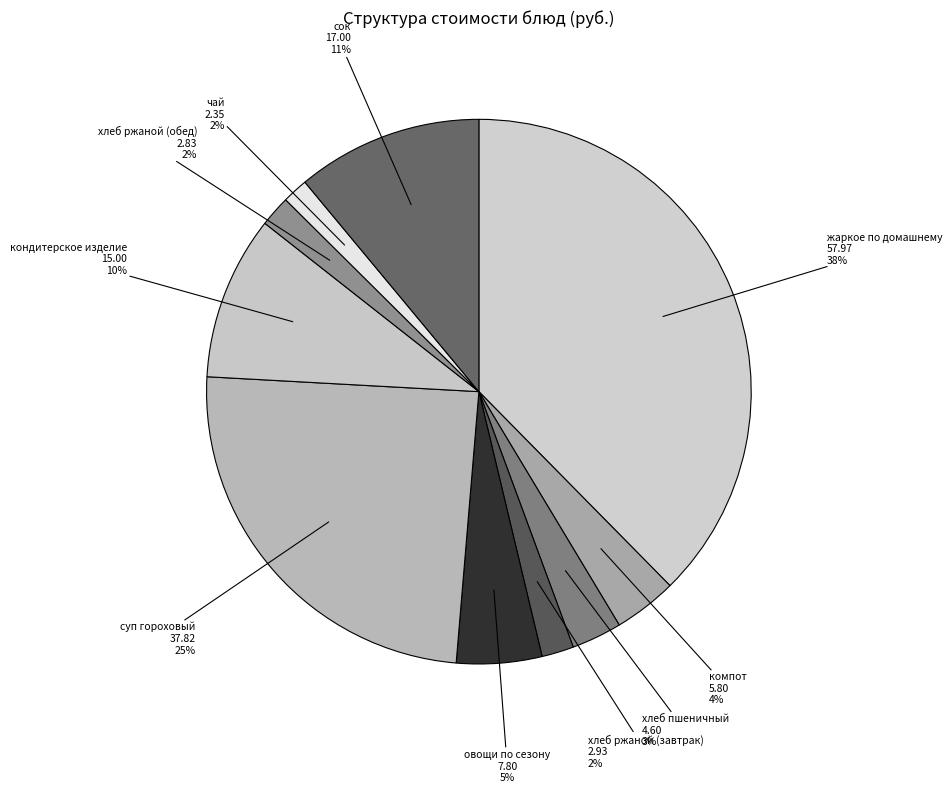

Which slice is the largest?

жаркое по домашнему